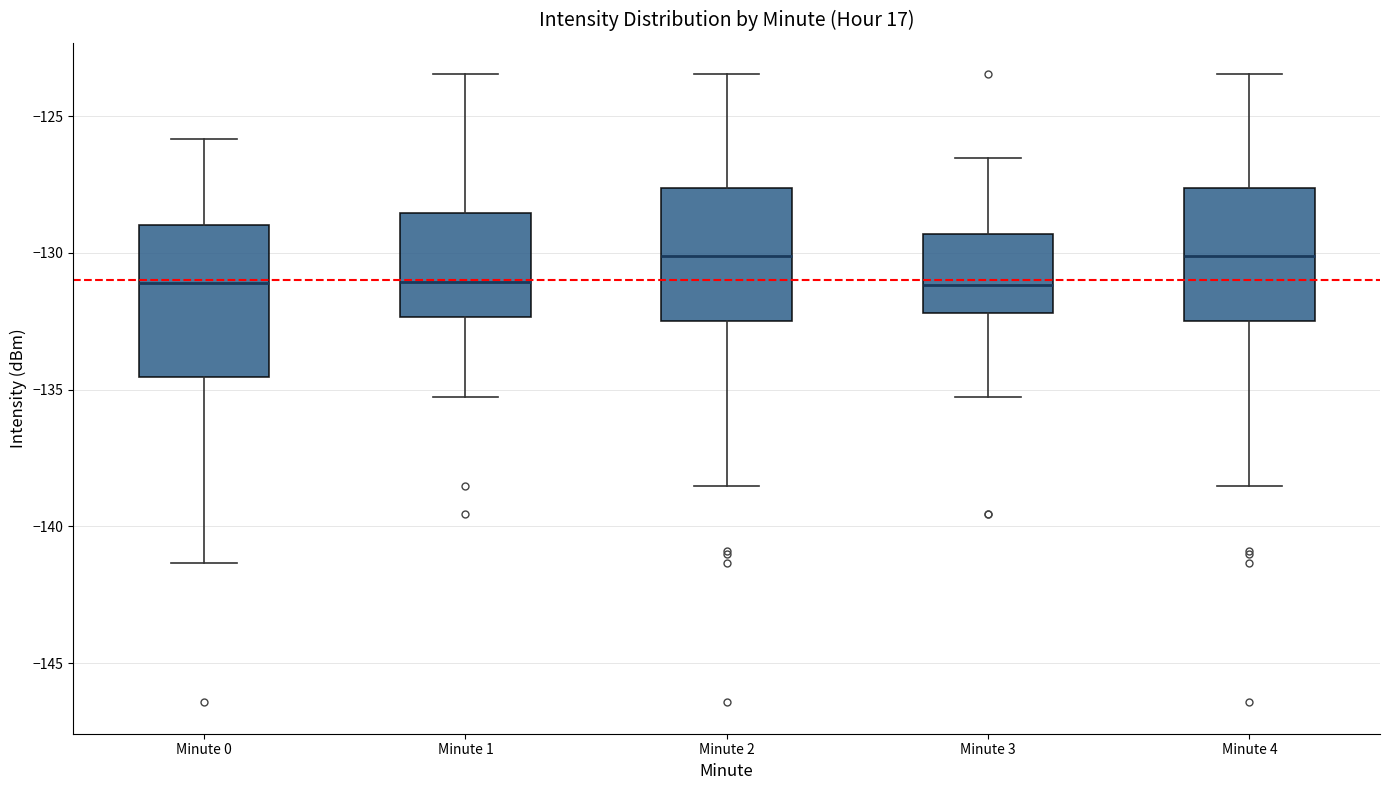

Comparing the boxes themselves (not the whiskers), which one is the tallest?

Minute 0